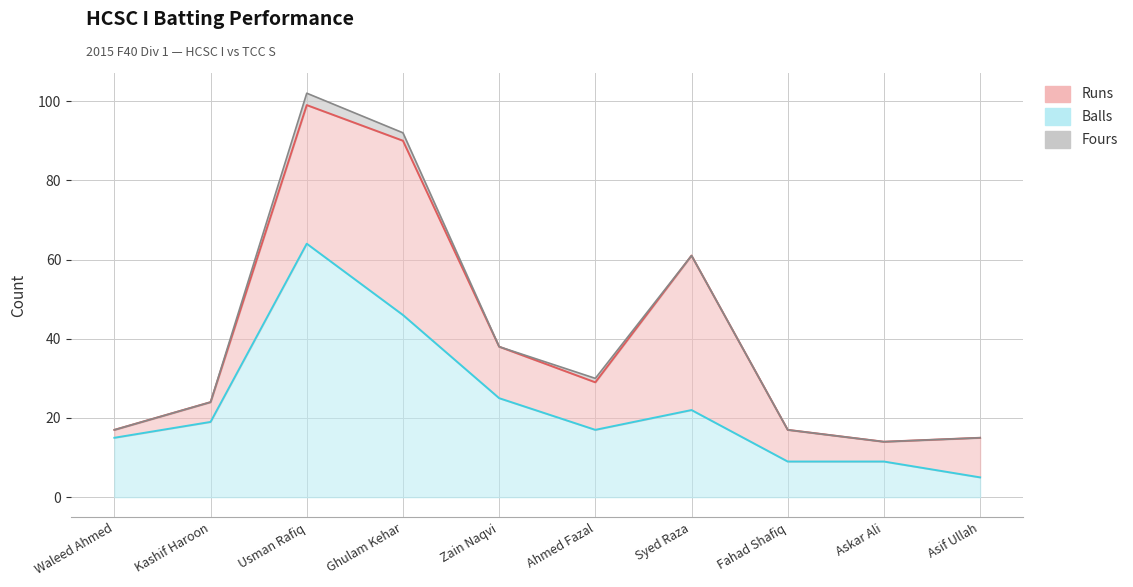

Which series has the largest total across all categories?

Balls